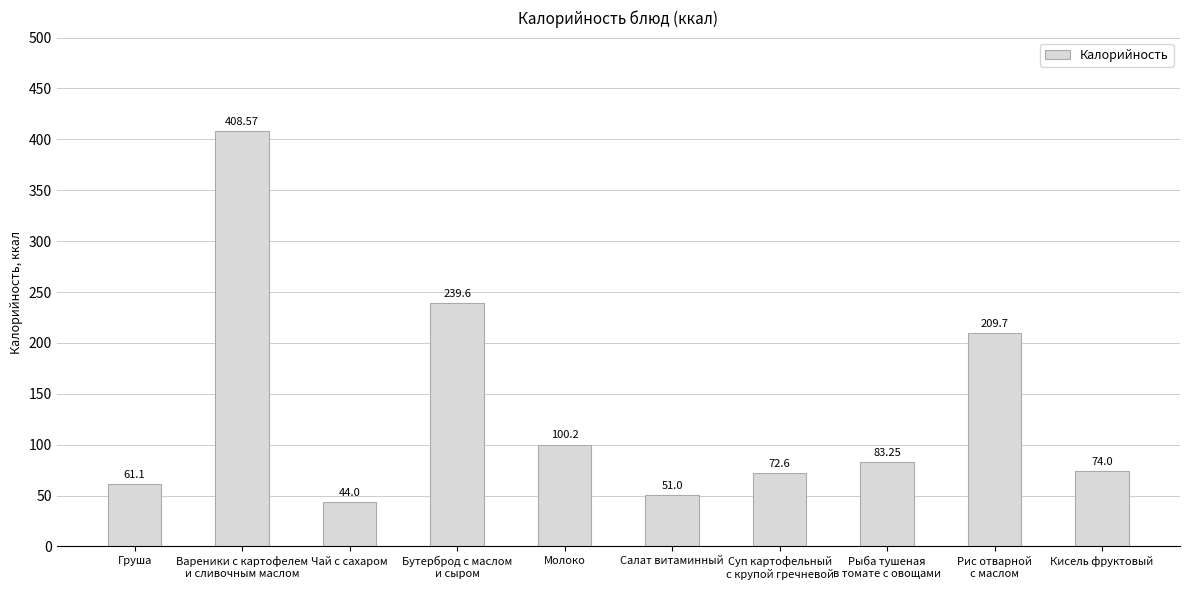

What is the label of the 4th bar from the right?

Суп картофельный
с крупой гречневой